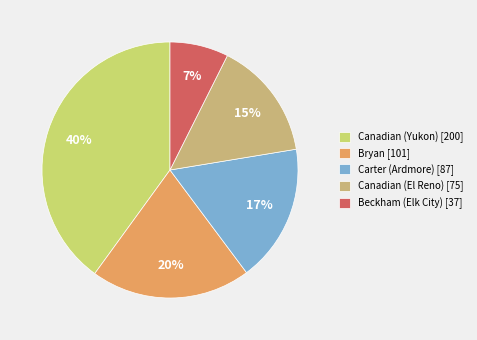

How many slices are in this pie chart?

5